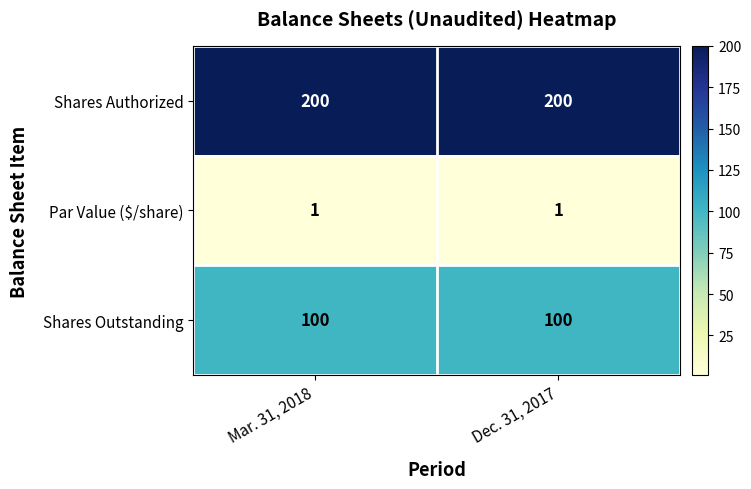

Is the value of Shares Authorized at Dec. 31, 2017 greater than the value of Par Value ($/share) at Dec. 31, 2017?

Yes